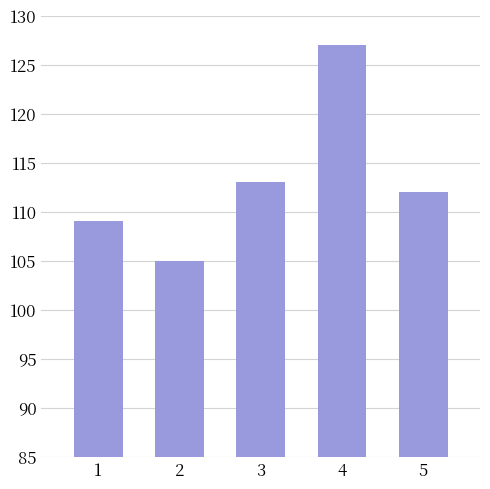

How many data points are less than 112?

2